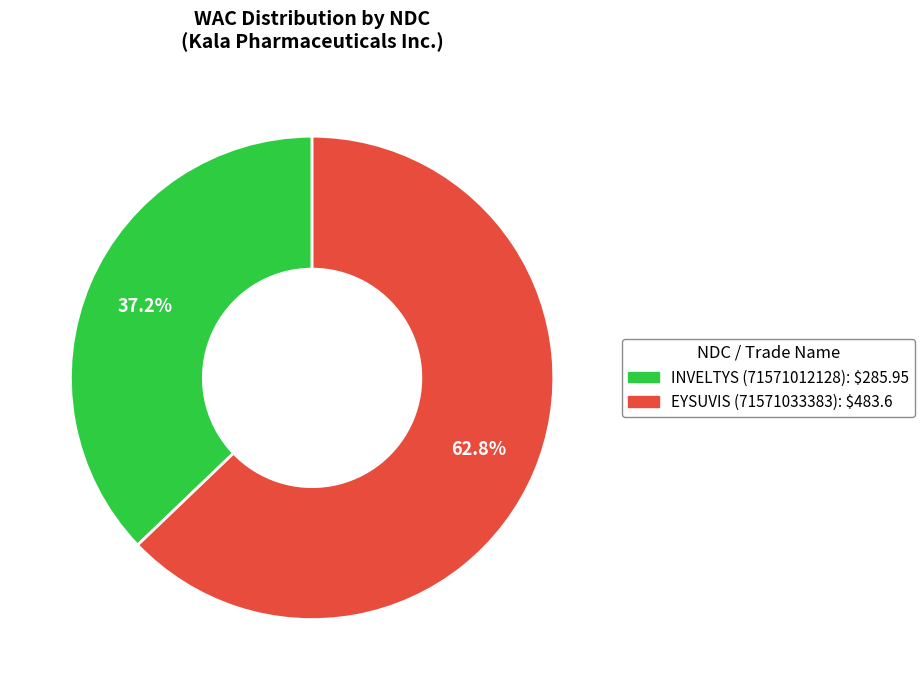

How many slices are in this pie chart?

2